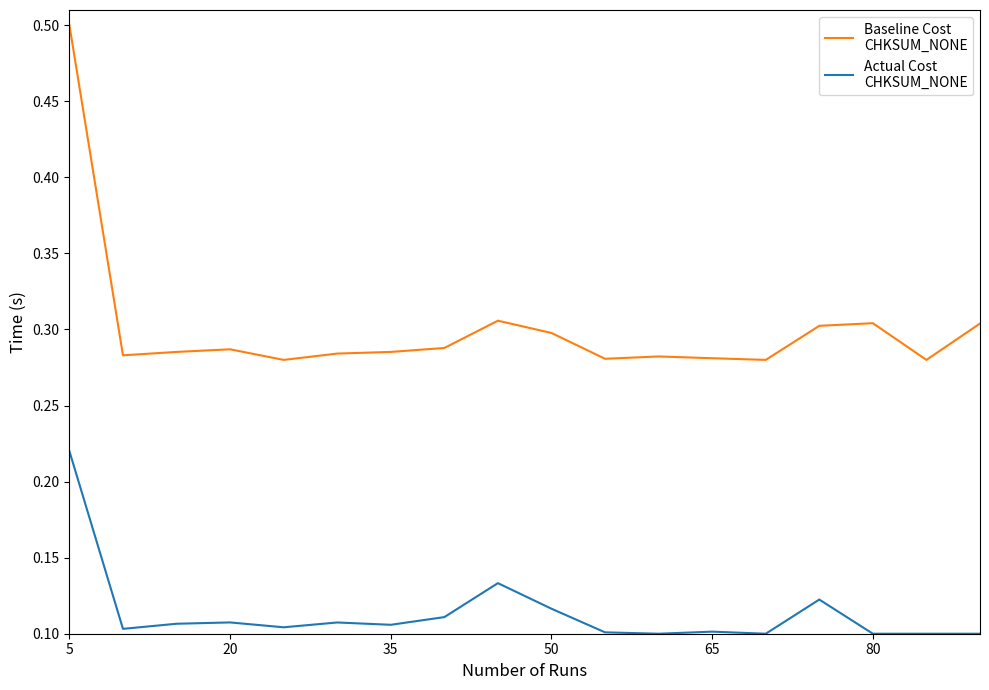

What is the maximum value shown in the chart?

0.5